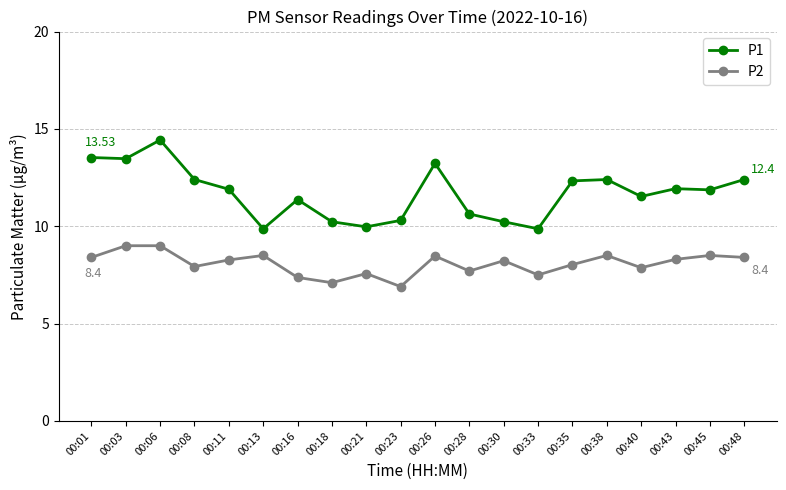

True or false: P1 and P2 intersect in this chart.

False